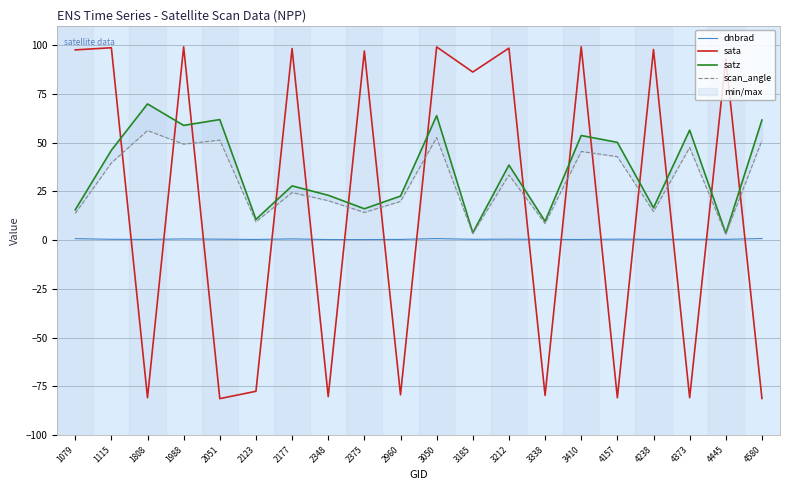

True or false: satz and dnbrad intersect in this chart.

False